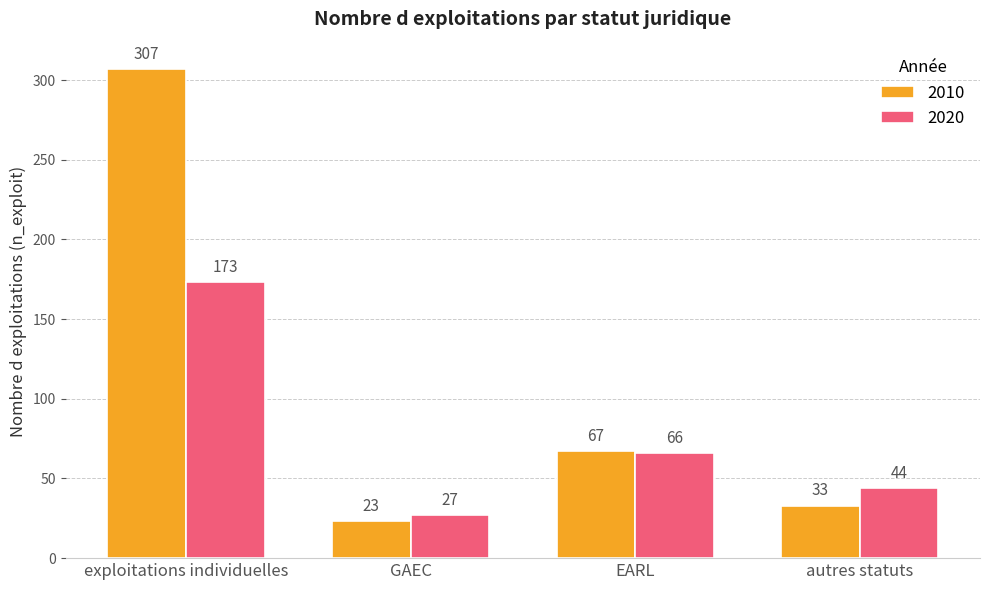

Reading left to right, list all the values displayed in this chart.

2010: exploitations individuelles=307	GAEC=23	EARL=67	autres statuts=33
2020: exploitations individuelles=173	GAEC=27	EARL=66	autres statuts=44